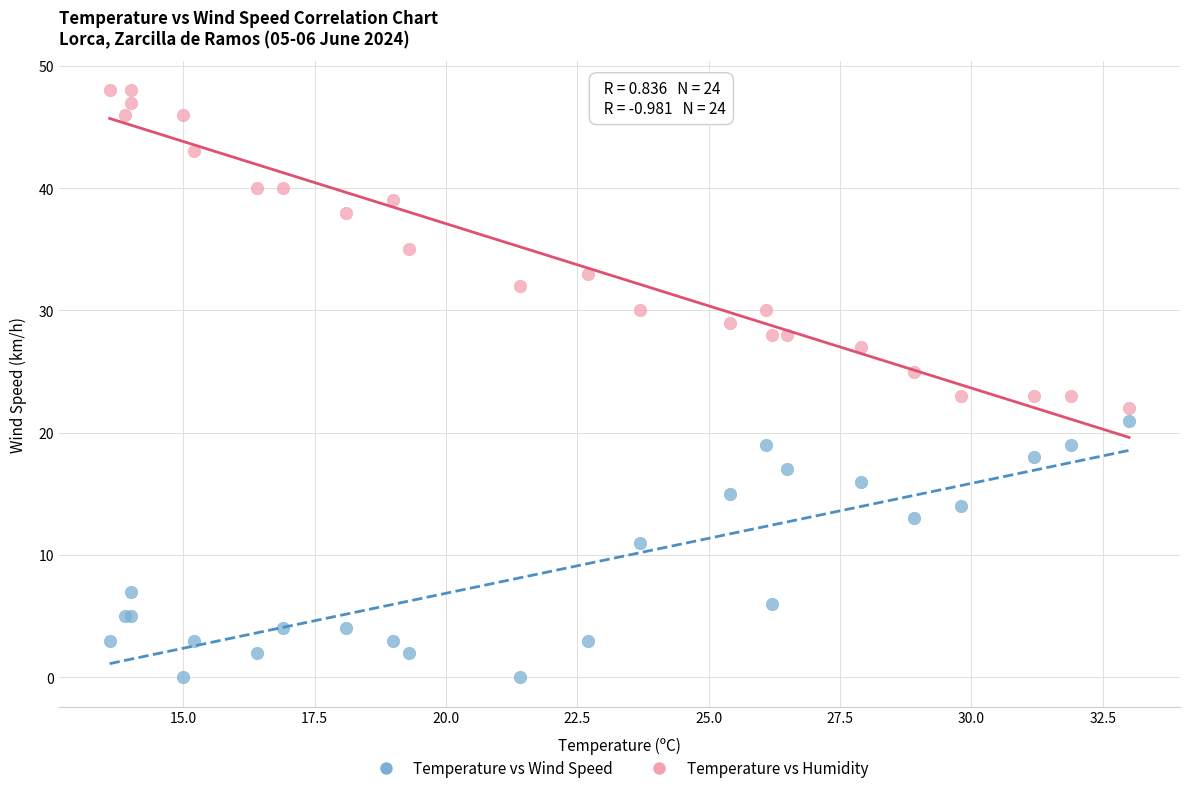

Which series contains the highest Y value?

Temperature vs Humidity